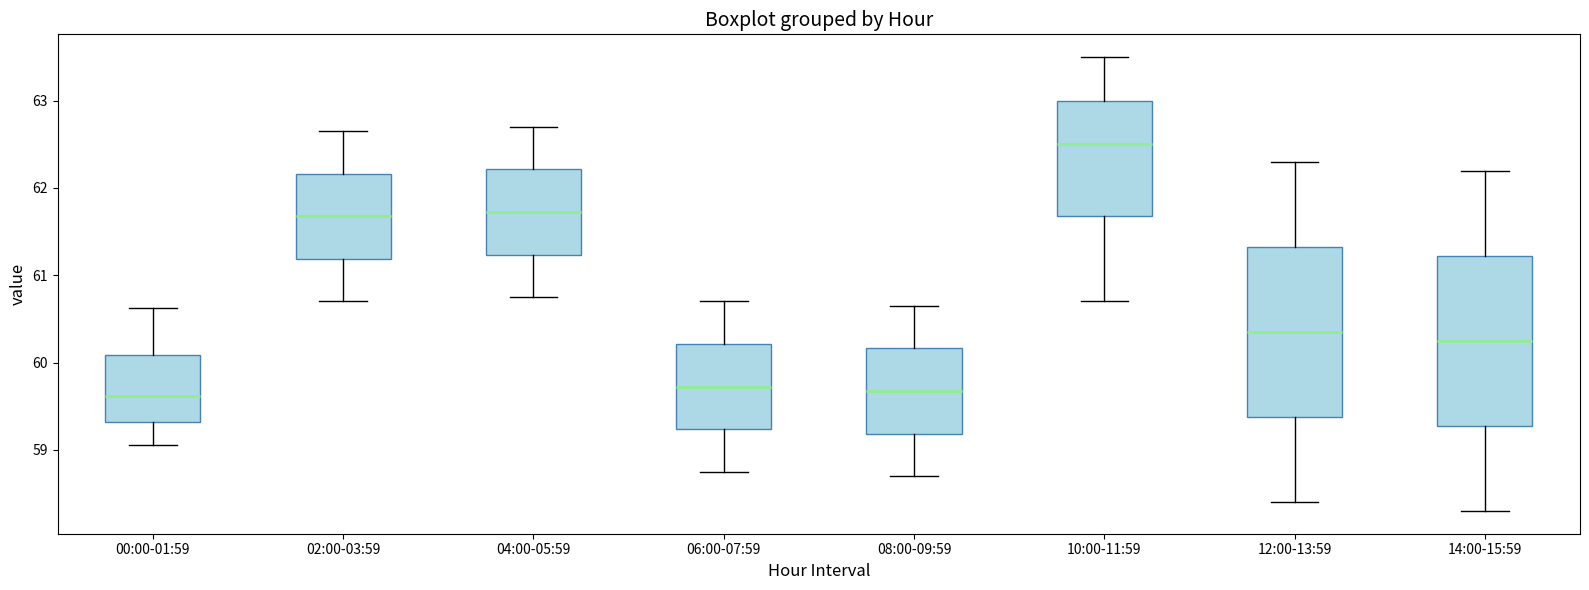

Which box has the highest median line?

10:00-11:59